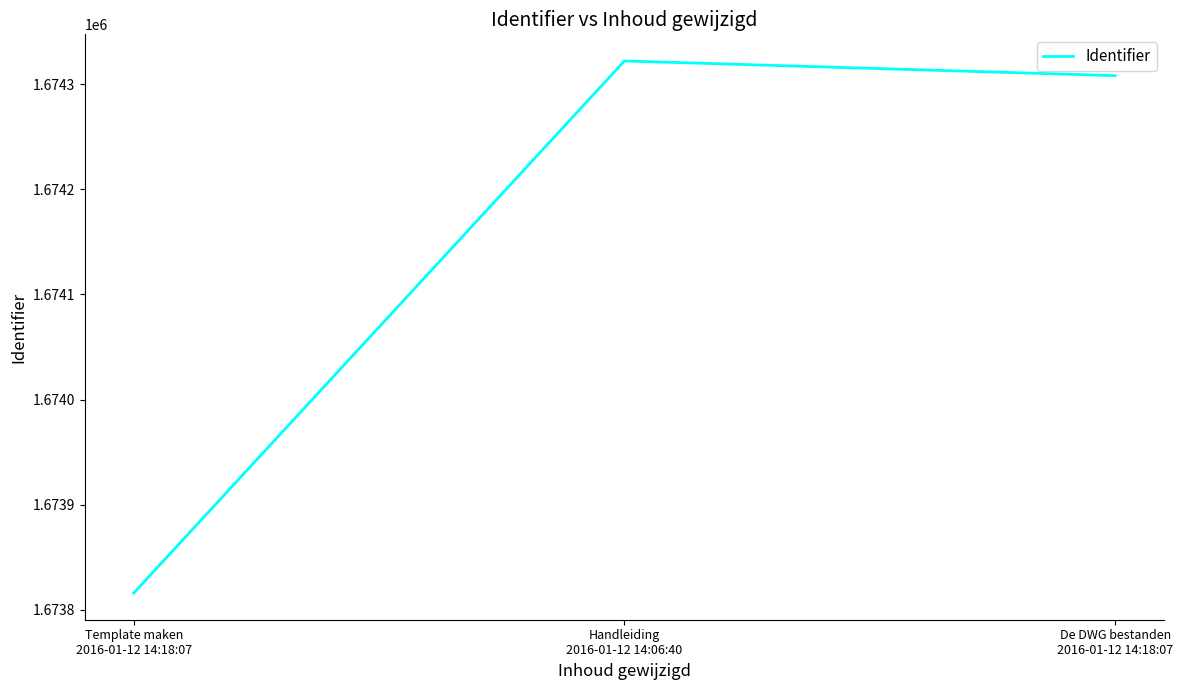

Where does the data first go above 1674308?

Handleiding
2016-01-12 14:06:40